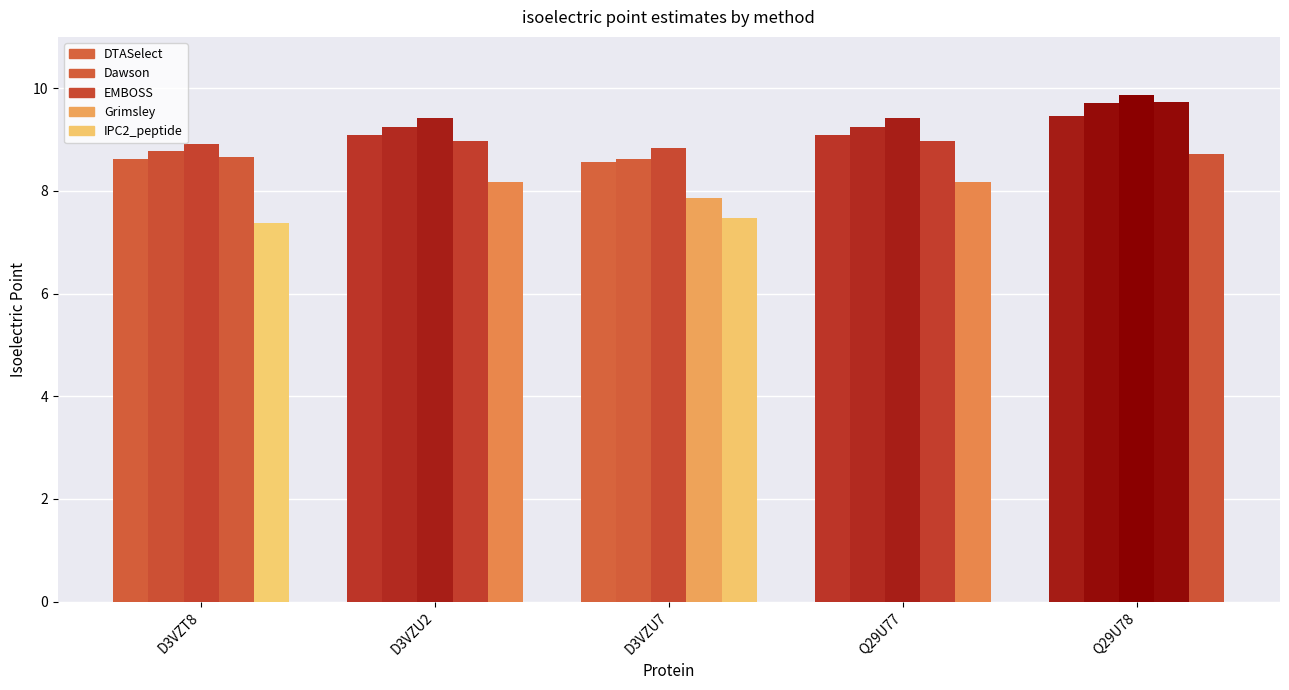

How many data points does each series have?

5